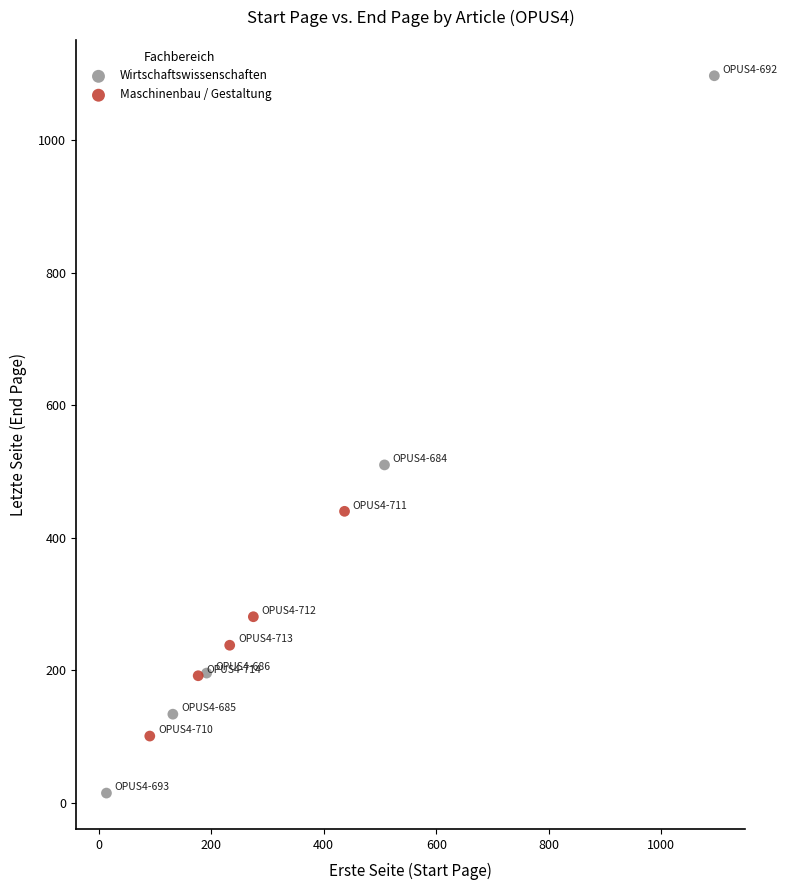

Which series reaches the maximum Y coordinate?

Wirtschaftswissenschaften